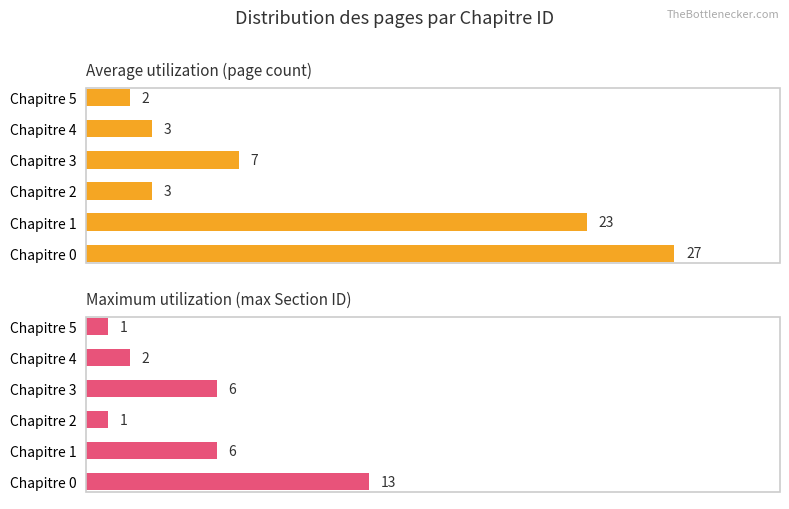

Reading right to left, transcribe all the data shown in this chart.

Average utilization (page count): 2	3	7	3	23	27
Maximum utilization (max Section ID): 1	2	6	1	6	13